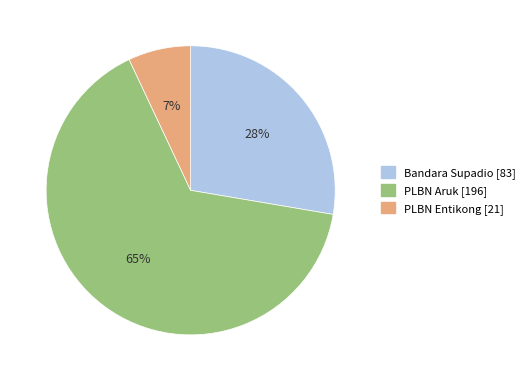

What is the ratio of the value at Bandara Supadio to the value at PLBN Aruk?

0.4